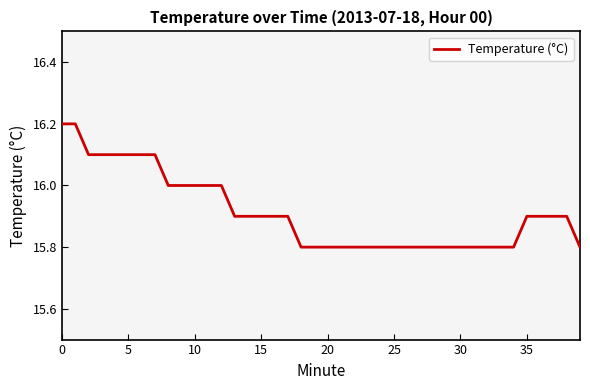

Reading left to right, extract all data points from this chart.

16.2	16.2	16.1	16.1	16.1	16.1	16.1	16.1	16.0	16.0	16.0	16.0	16.0	15.9	15.9	15.9	15.9	15.9	15.8	15.8	15.8	15.8	15.8	15.8	15.8	15.8	15.8	15.8	15.8	15.8	15.8	15.8	15.8	15.8	15.8	15.9	15.9	15.9	15.9	15.8